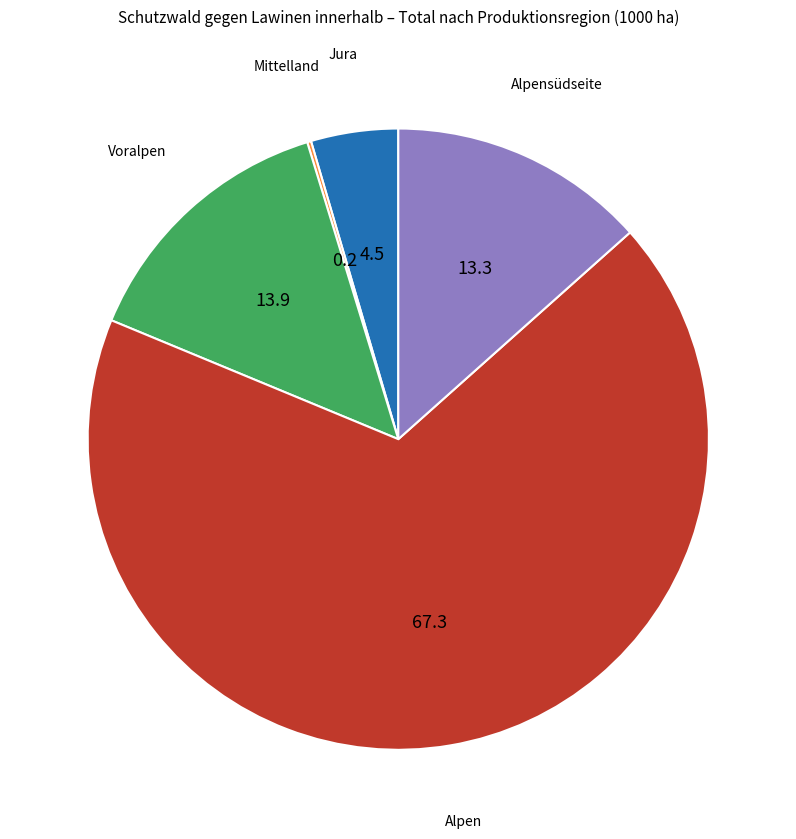

Is there a majority slice in this chart?

Yes